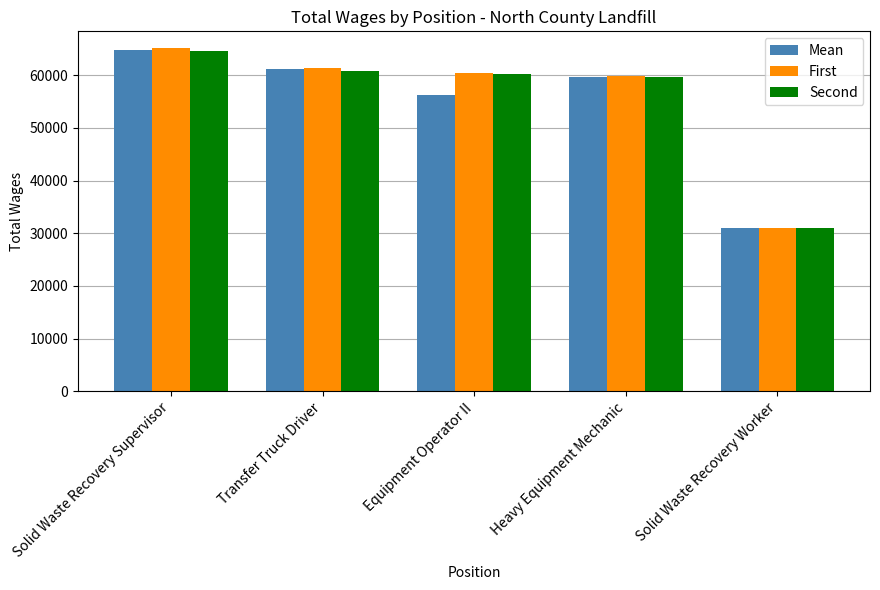

Which category has the lowest value in the Mean series?

Solid Waste Recovery Worker